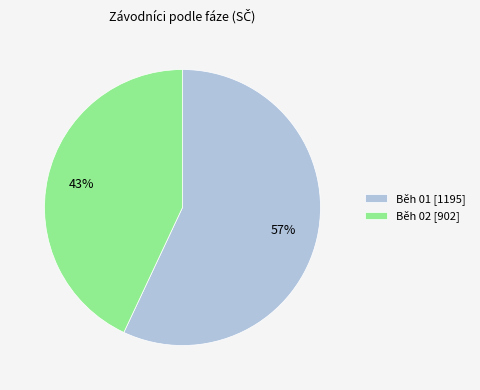

To the nearest percent, what is the difference between the largest and smallest slice percentages?

14%